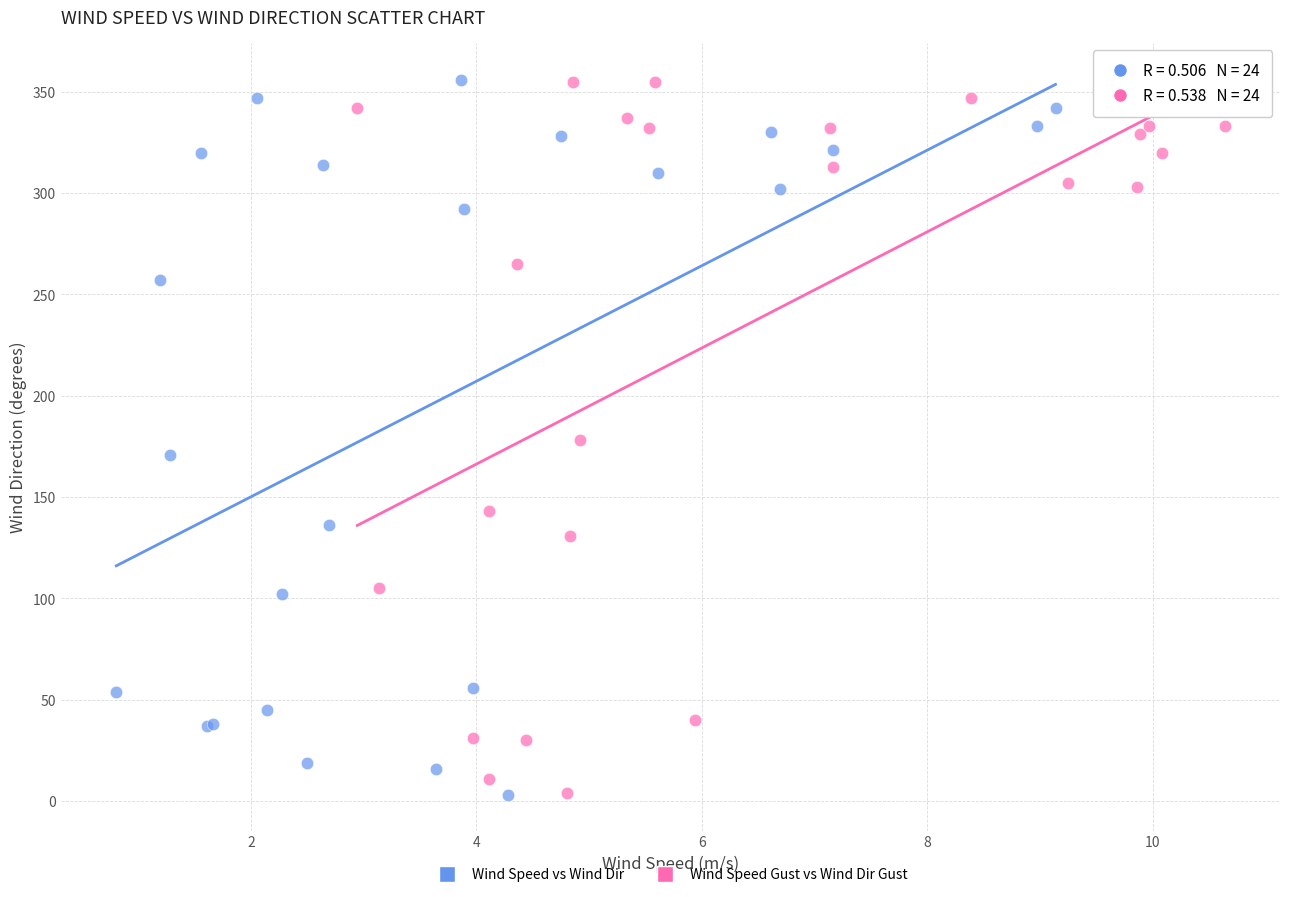

What are all the series names shown in the legend?

Wind Speed vs Wind Dir, Wind Speed Gust vs Wind Dir Gust